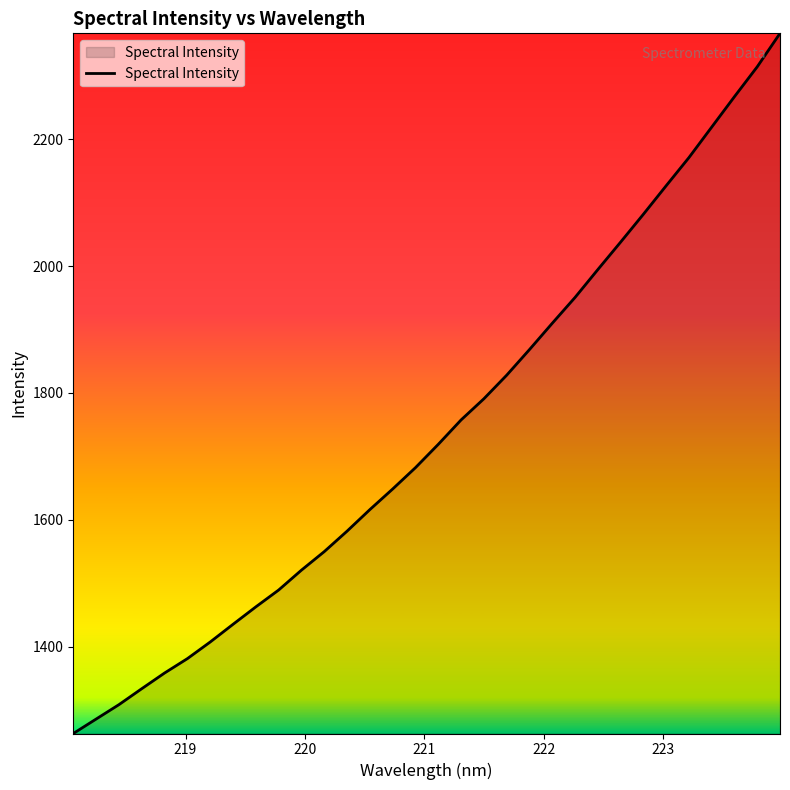

What is the greatest value displayed?

2366.8